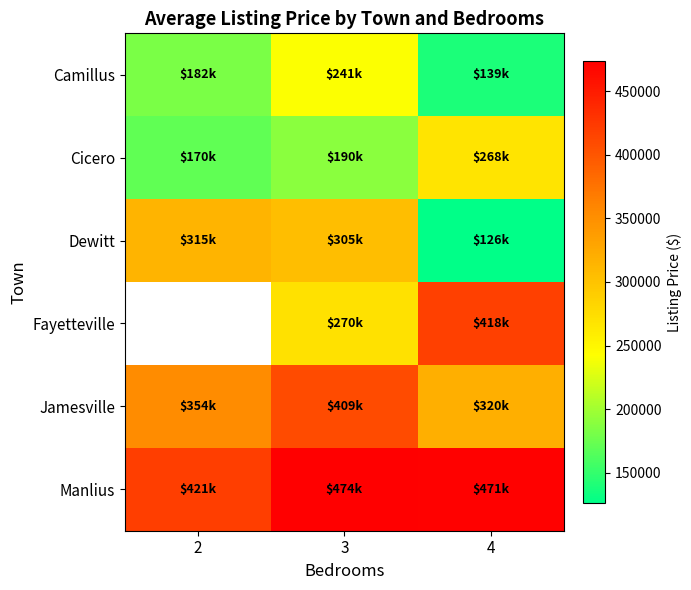

The value of Manlius at 3 is 664787.5. True or false?

False